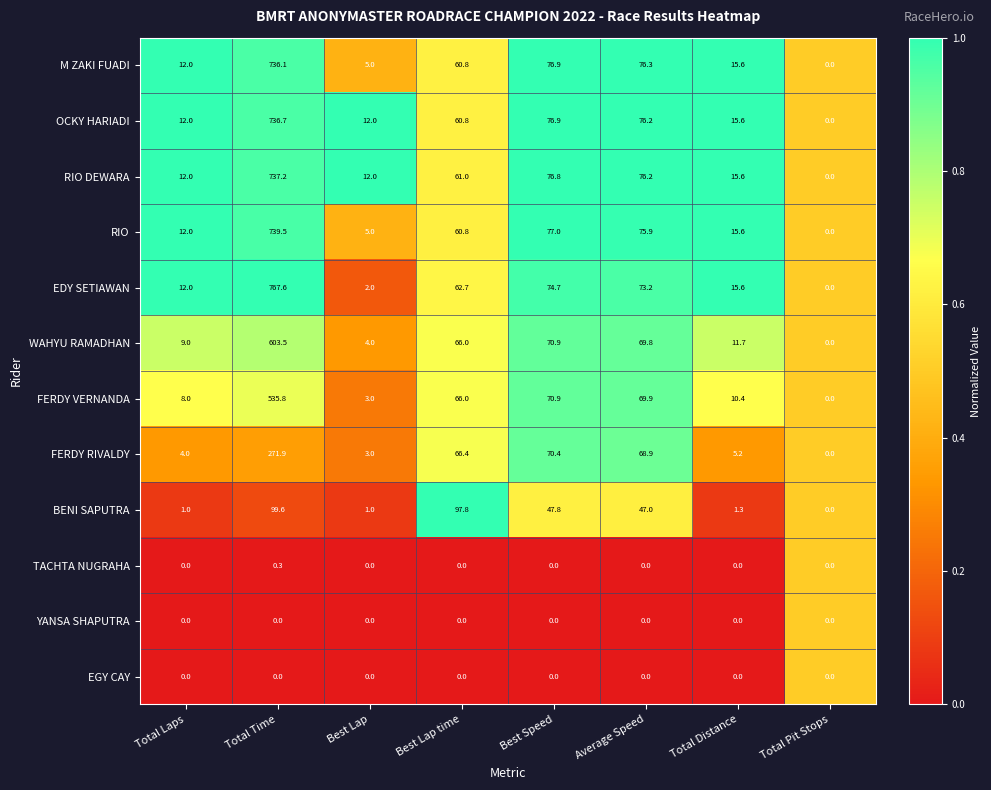

True or false: FERDY VERNANDA has a value of 171.0 at Total Pit Stops.

False